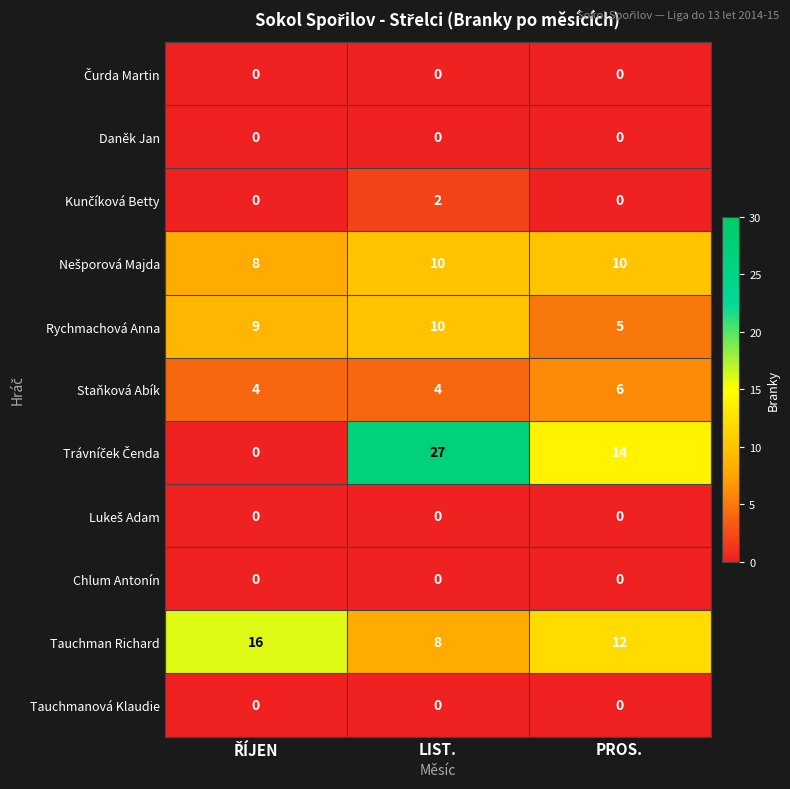

What is the greatest value displayed?

27